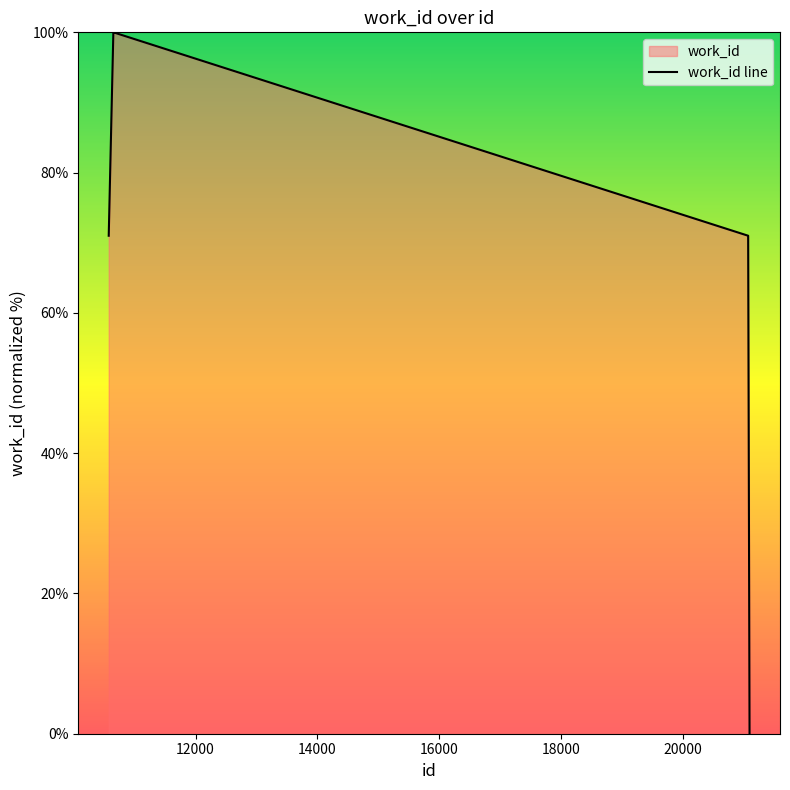

How many categories are shown in the chart?

5